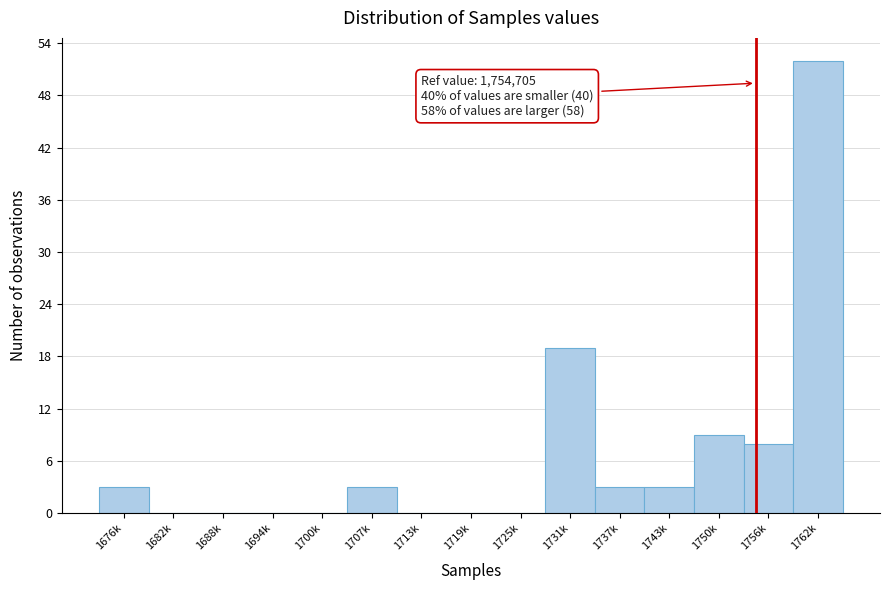

Reading left to right, transcribe all the data shown in this chart.

1676k=3	1682k=0	1688k=0	1694k=0	1700k=0	1707k=3	1713k=0	1719k=0	1725k=0	1731k=19	1737k=3	1743k=3	1750k=9	1756k=8	1762k=52